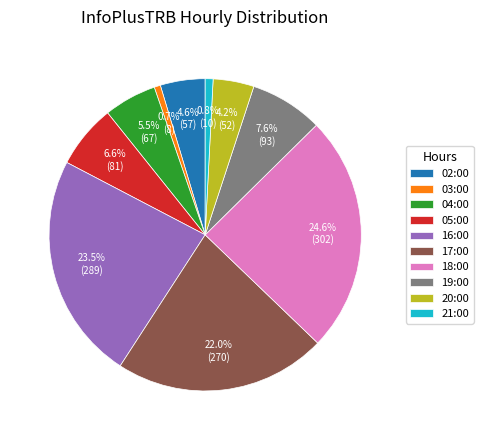

What percentage is the 20:00 slice, to the nearest percent?

4%